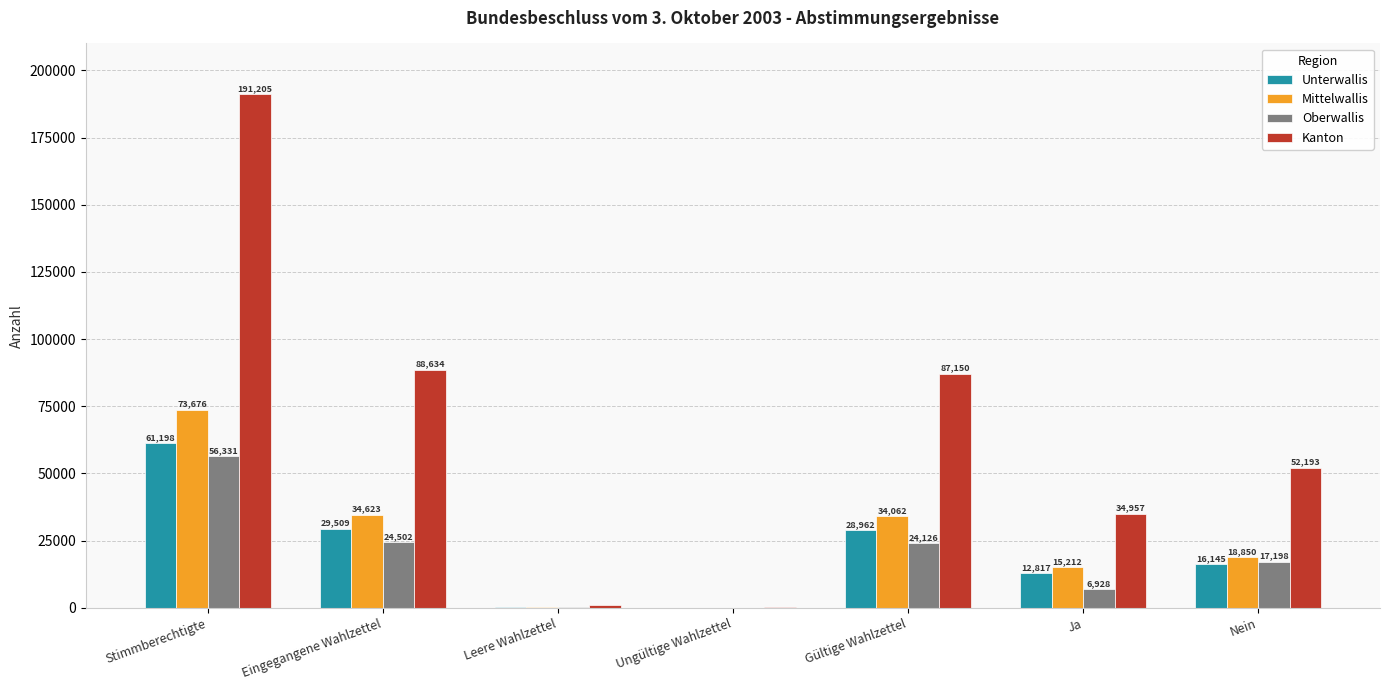

What is the maximum value shown in the chart?

191205